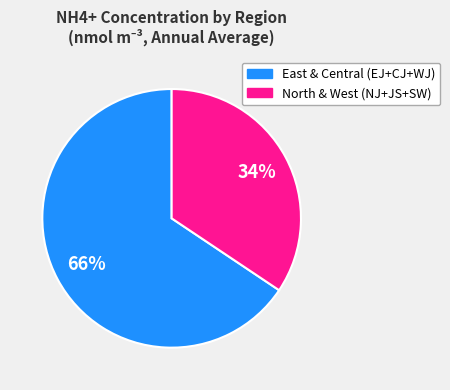

Is there a majority slice in this chart?

Yes